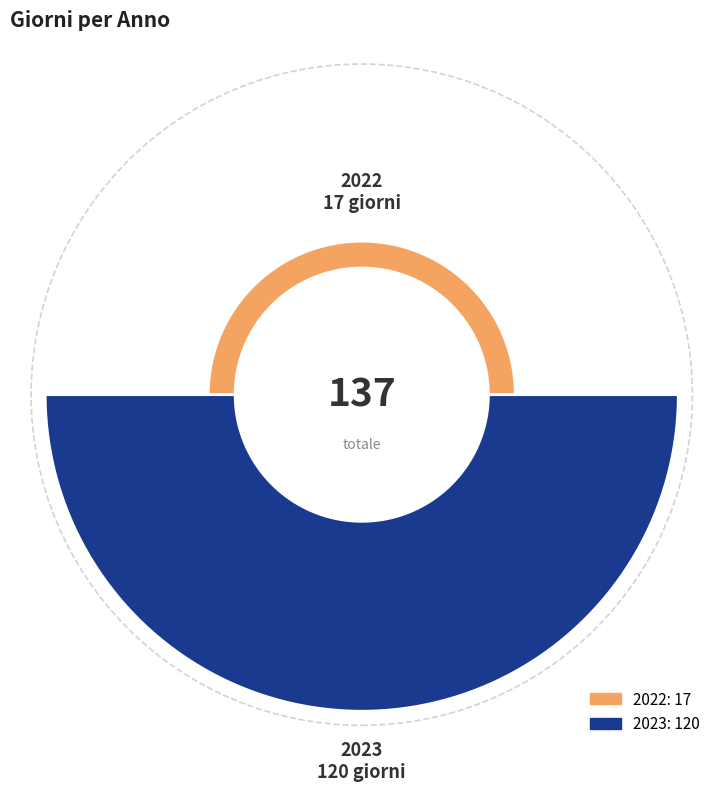

Which slice is the largest?

2023